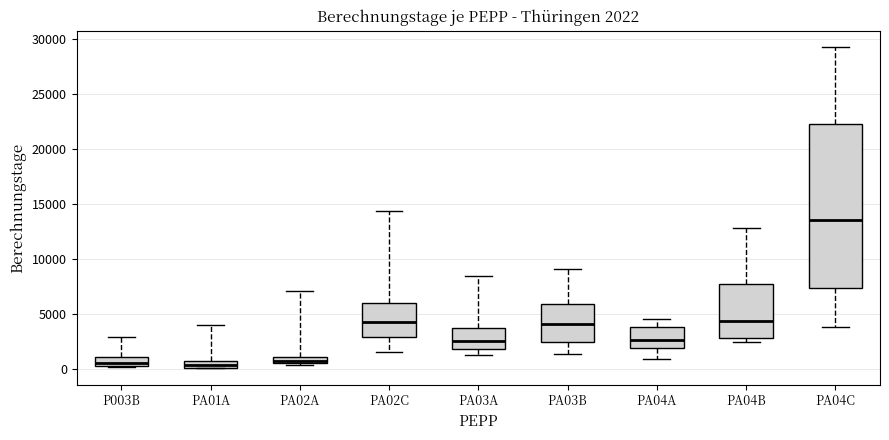

Comparing the boxes themselves (not the whiskers), which one is the tallest?

PA04C